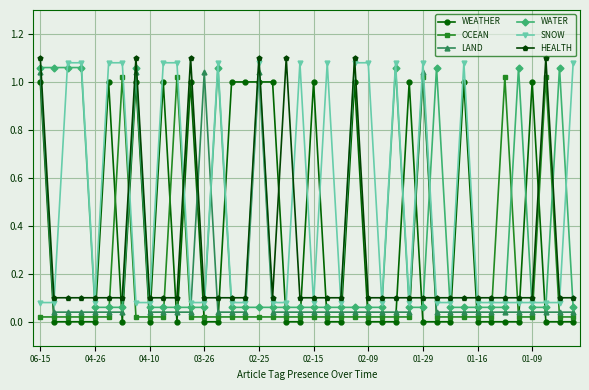

Which series has the largest total across all categories?

SNOW